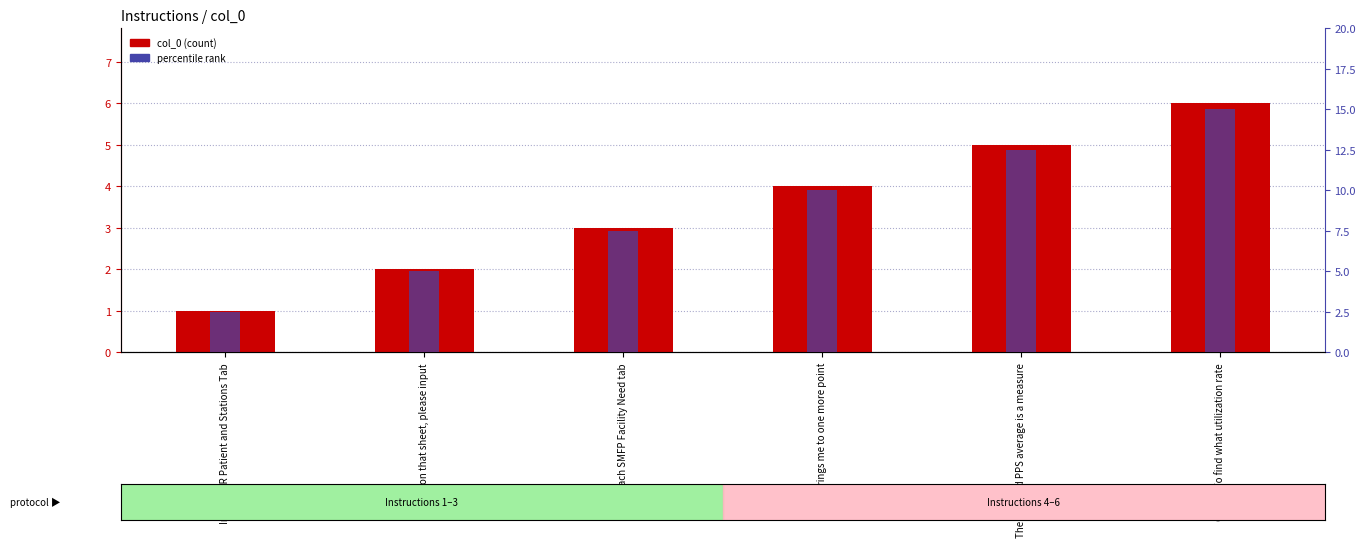

The value of col_0 at That brings me to one more point is 6.4. True or false?

False